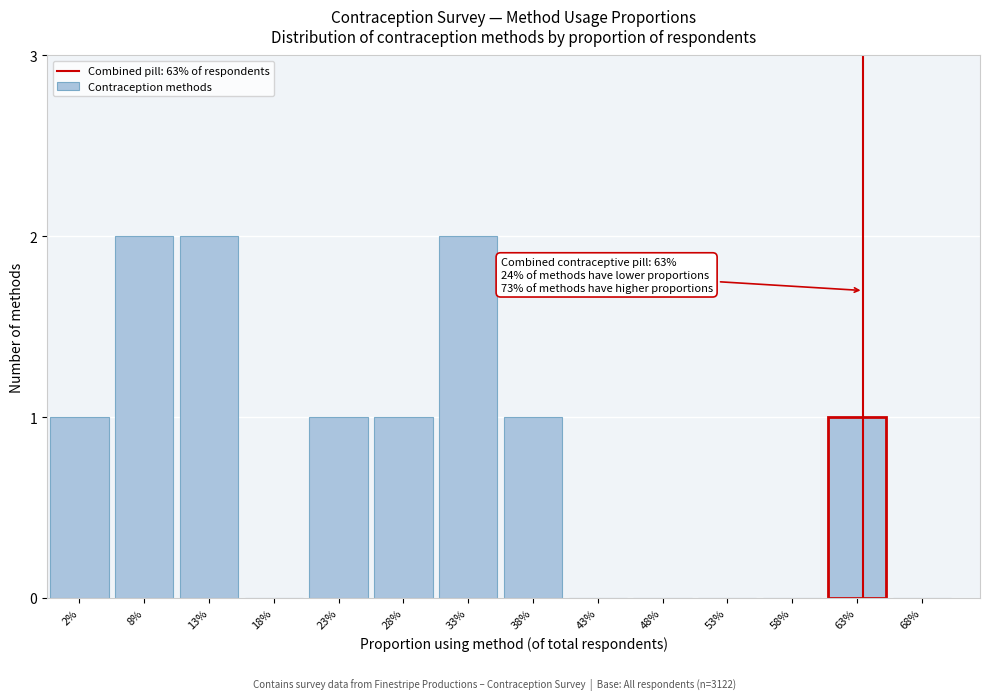

Reading right to left, list all the values displayed in this chart.

68%=0	63%=1	58%=0	53%=0	48%=0	43%=0	38%=1	33%=2	28%=1	23%=1	18%=0	13%=2	8%=2	2%=1